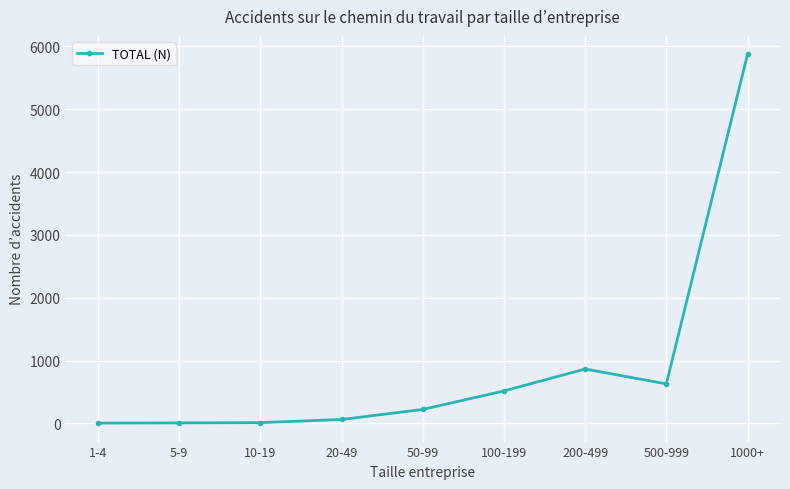

Between 5-9 and 1000+, which is larger?

1000+